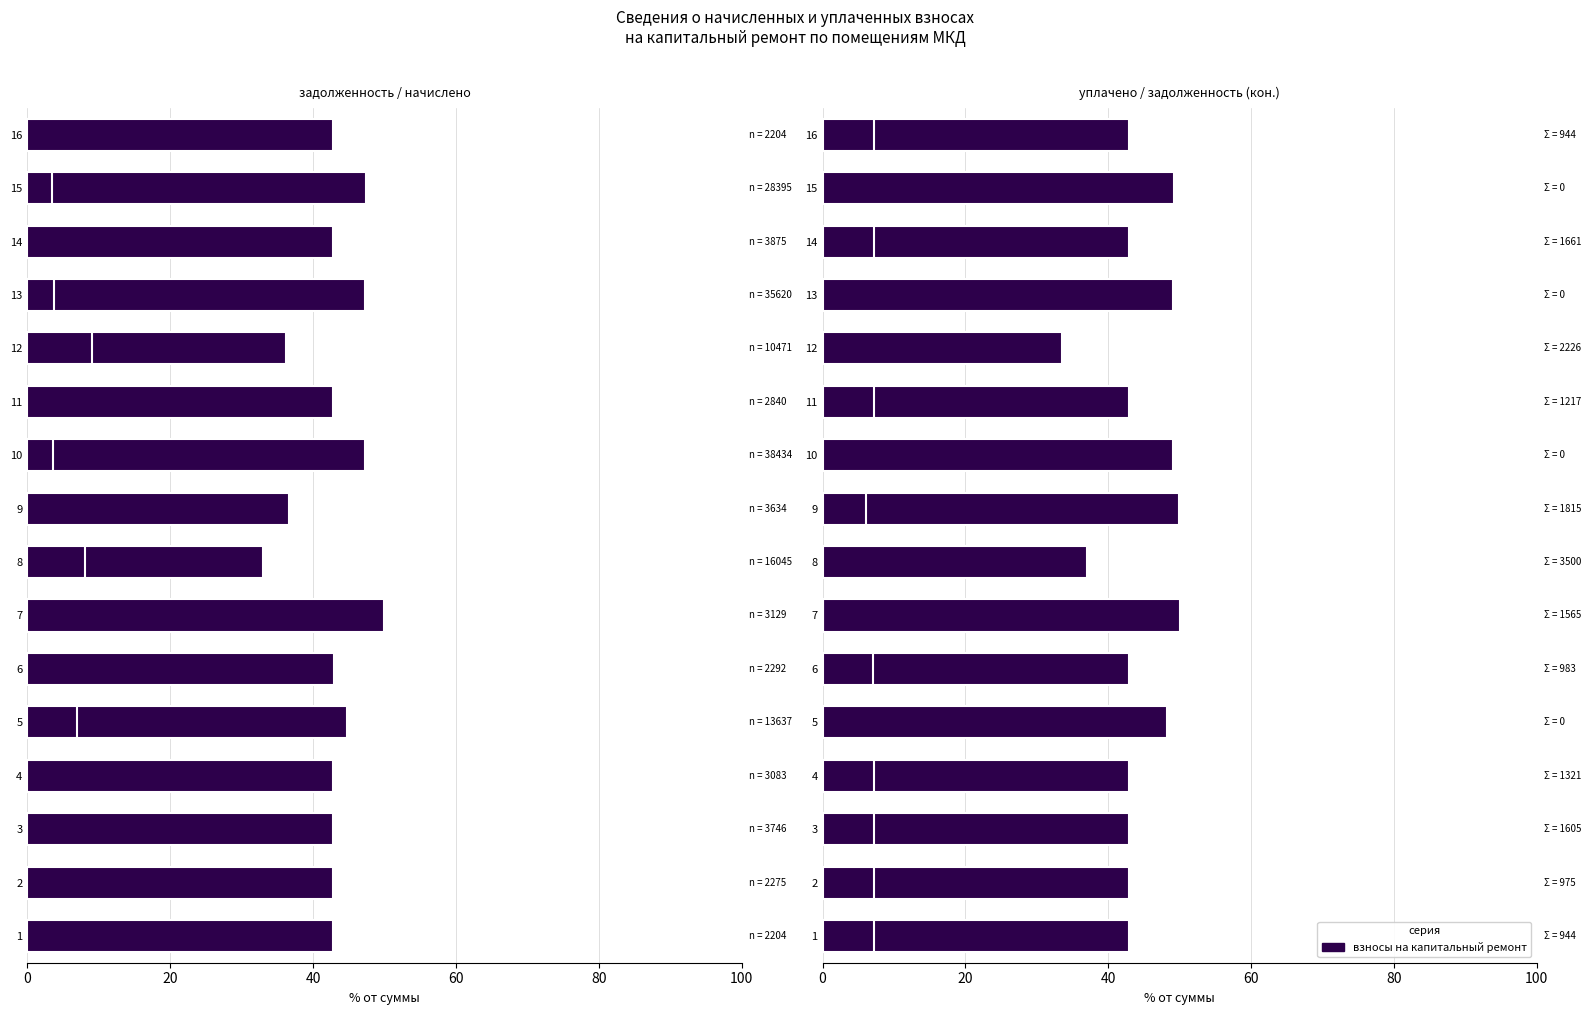

At which label is начислено closest to 26?

9